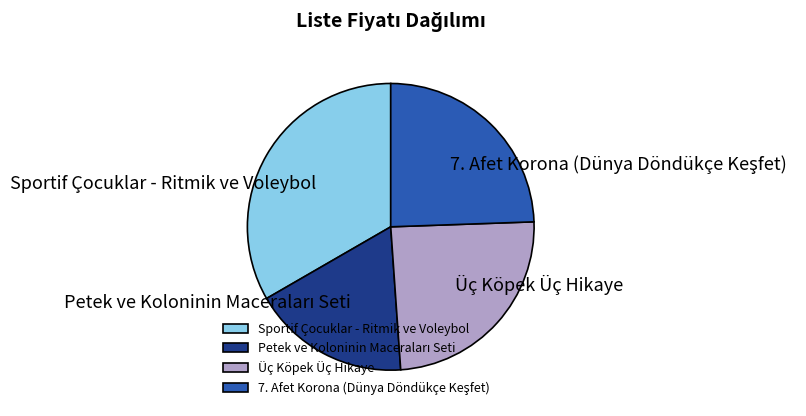

What is the largest slice in the pie chart?

Sportif Çocuklar - Ritmik ve Voleybol